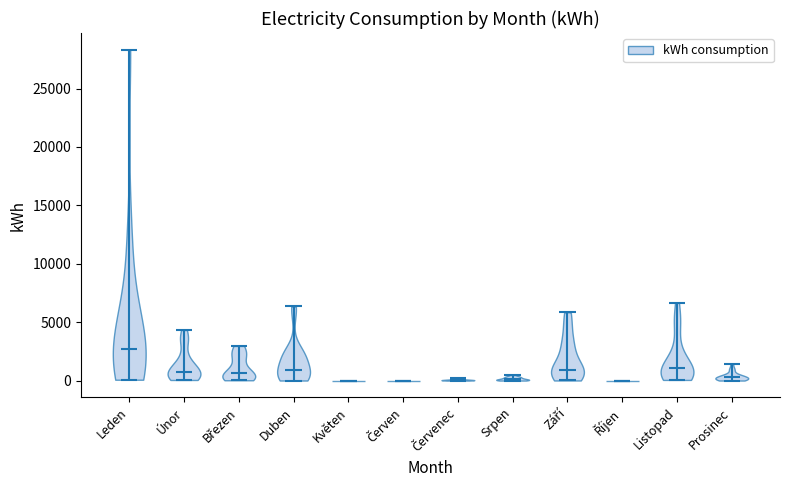

Reading left to right, read every violin against the y-axis: where its median line is, and the lowest and highest points it reaches. The values are not printed on the chart, so give them approximately, as read against the axis.

Leden: median line 2500, lowest point 0, highest point 28500
Únor: median line 1000, lowest point 0, highest point 4500
Březen: median line 500, lowest point 0, highest point 3000
Duben: median line 1000, lowest point 0, highest point 6500
Květen: median line 0, lowest point 0, highest point 0
Červen: median line 0, lowest point 0, highest point 0
Červenec: median line 0, lowest point 0, highest point 0
Srpen: median line 0, lowest point 0, highest point 500
Září: median line 1000, lowest point 0, highest point 6000
Říjen: median line 0, lowest point 0, highest point 0
Listopad: median line 1000, lowest point 0, highest point 6500
Prosinec: median line 500, lowest point 0, highest point 1500